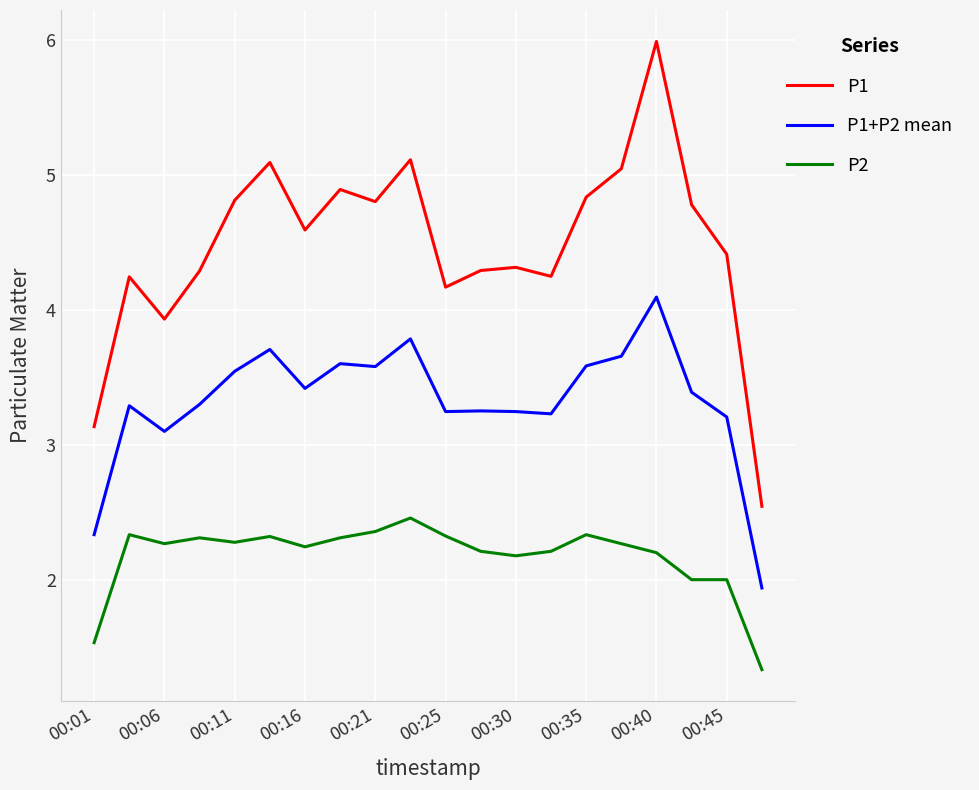

List the series in order of their overall mean, lowest first.

P2, P1+P2 mean, P1